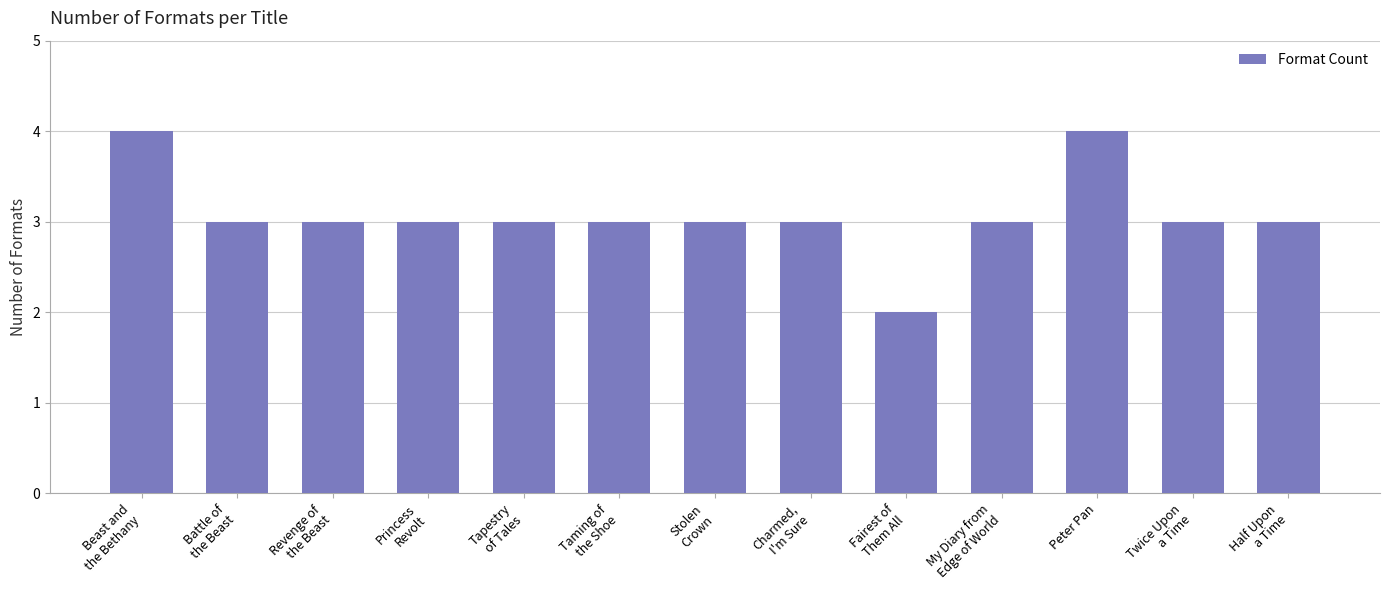

What is the average value?

3